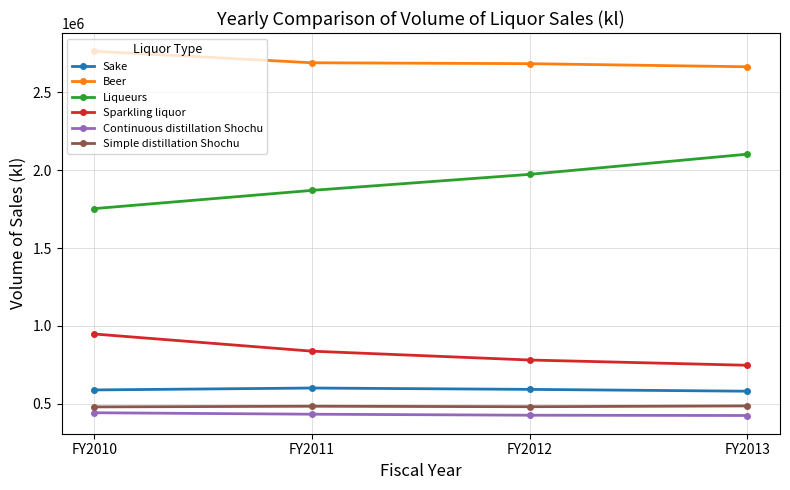

Which series has the widest spread of values?

Liqueurs